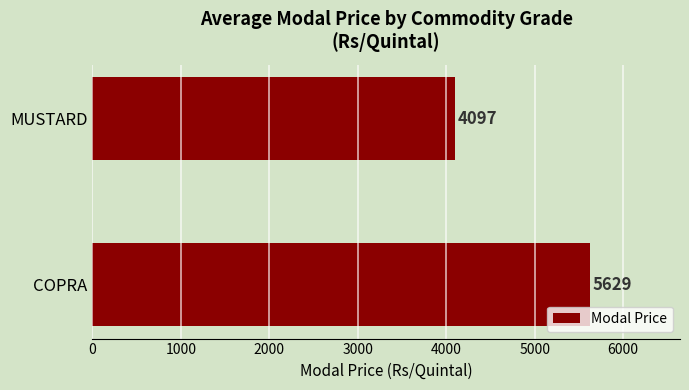

Rank the categories by value from lowest to highest.

MUSTARD, COPRA